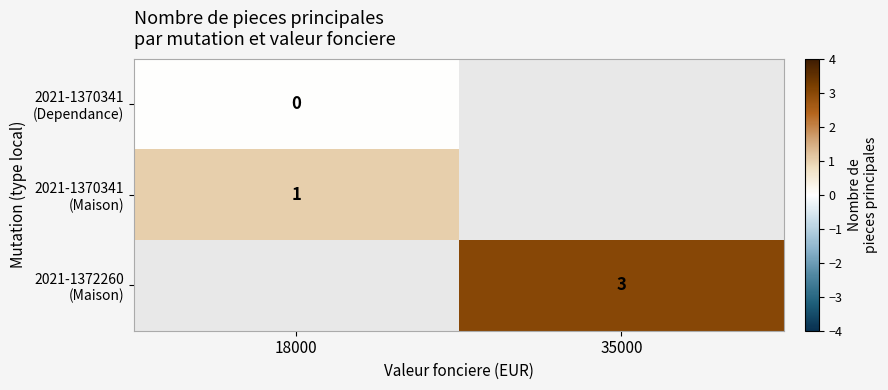

What is the spread (max minus min) of values at 18000?

1.0